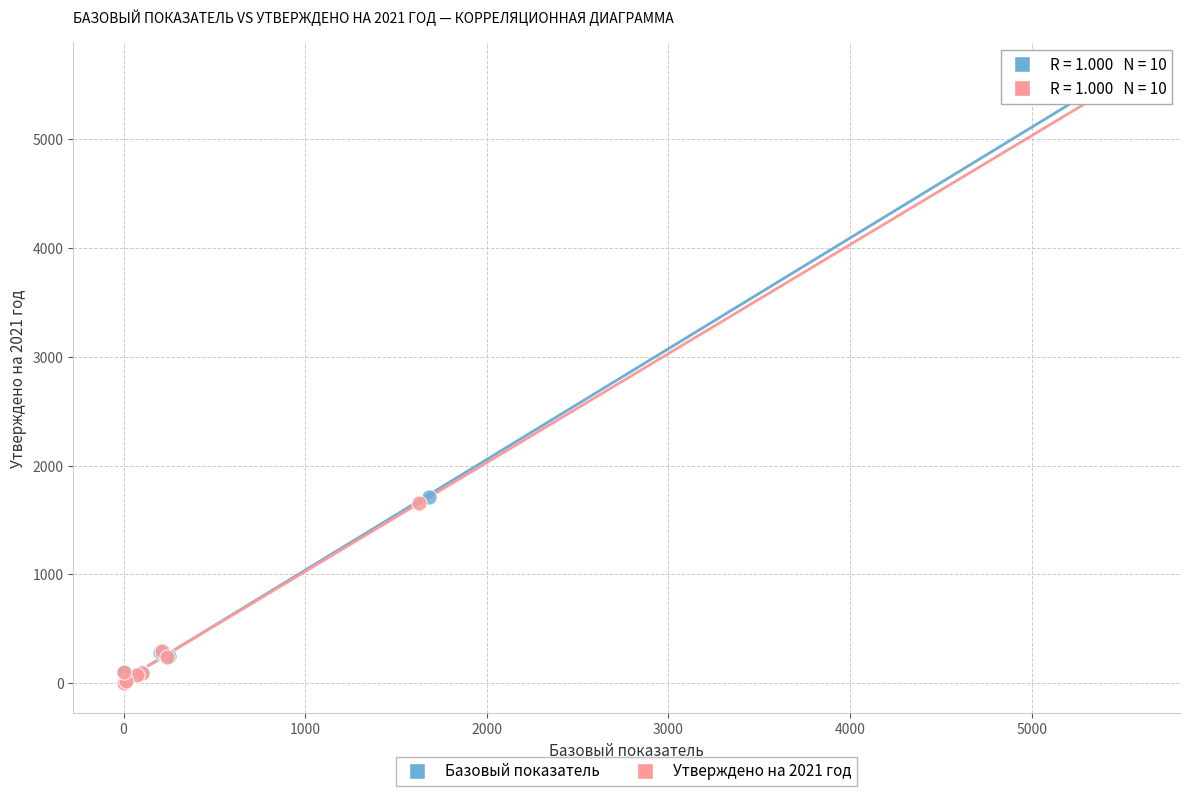

Which series has the largest Y range (max minus min)?

Базовый показатель